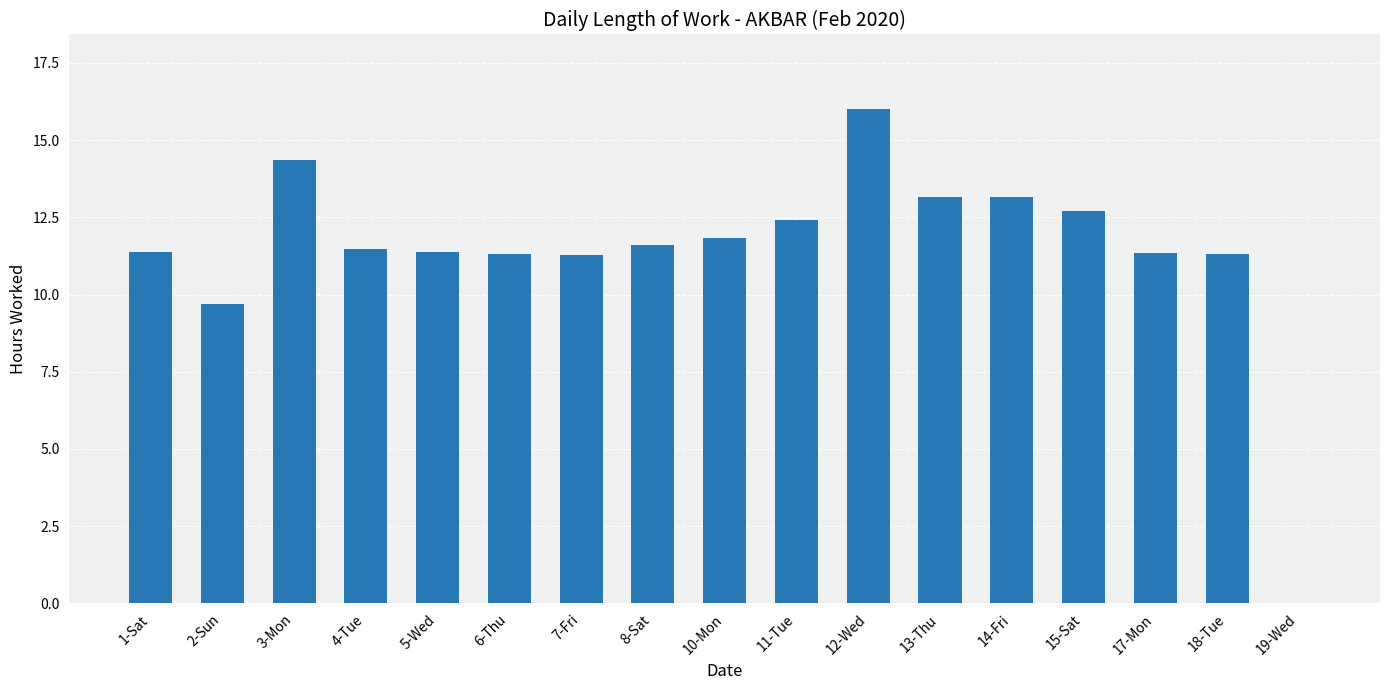

What is the difference between the values at 2-Sun and 10-Mon?

2.2